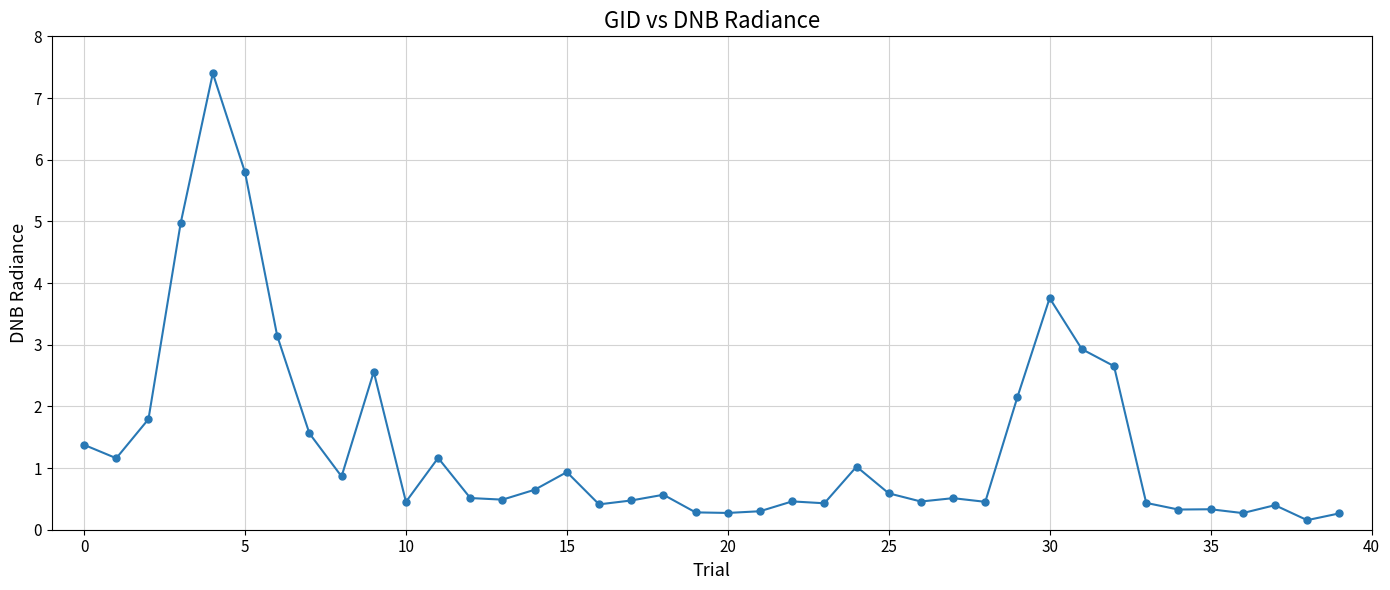

What is the sum of all values?

54.7